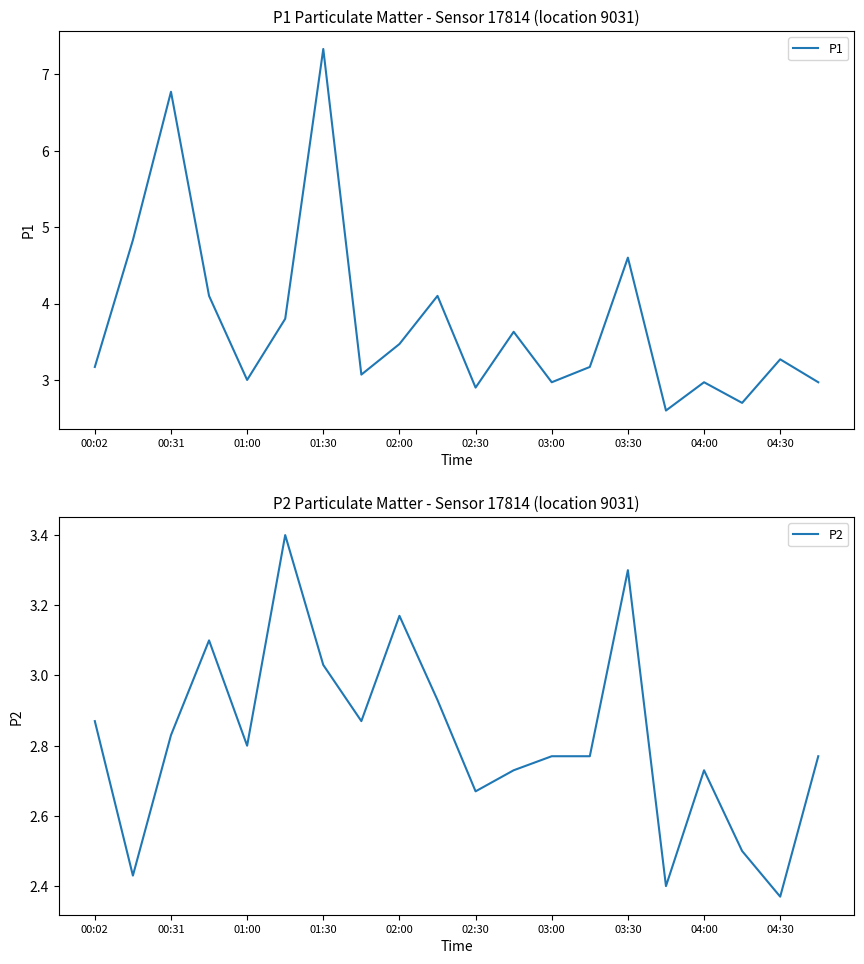

Which series has the largest total across all categories?

P1